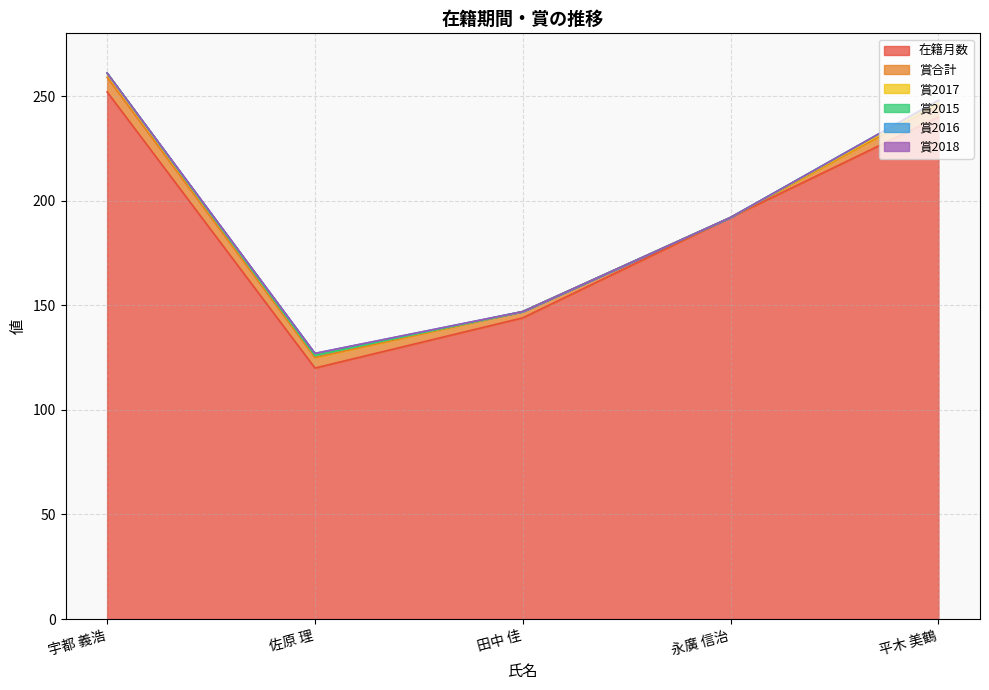

True or false: 賞2018 and 在籍月数 cross at least once.

False